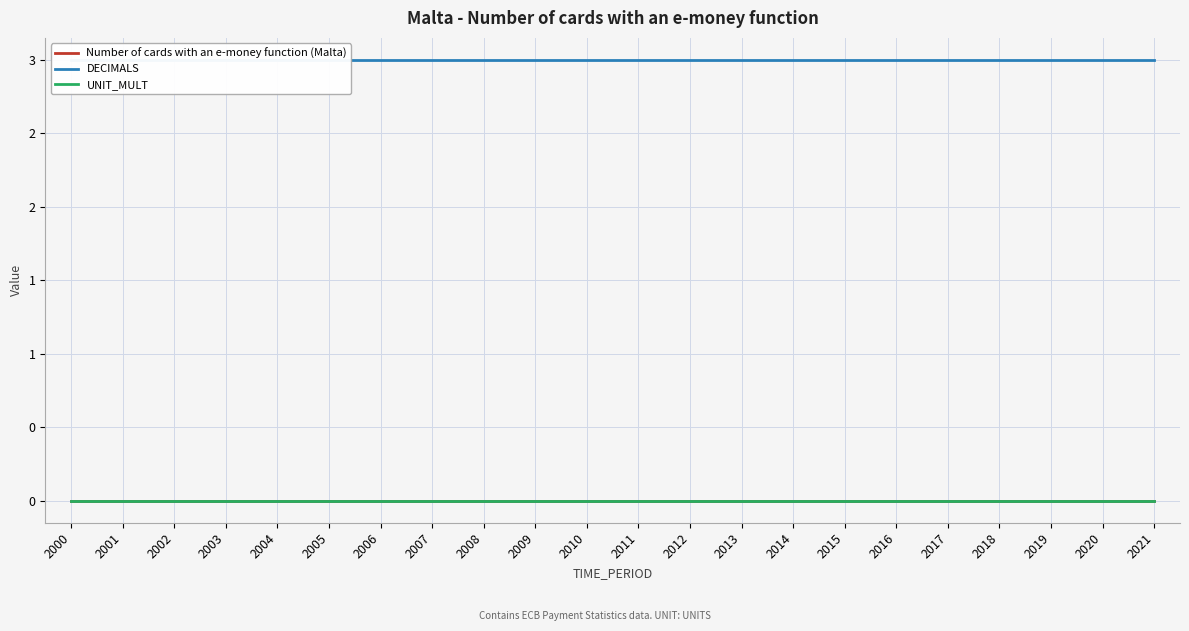

Is this an area chart (filled region under the line)?

No